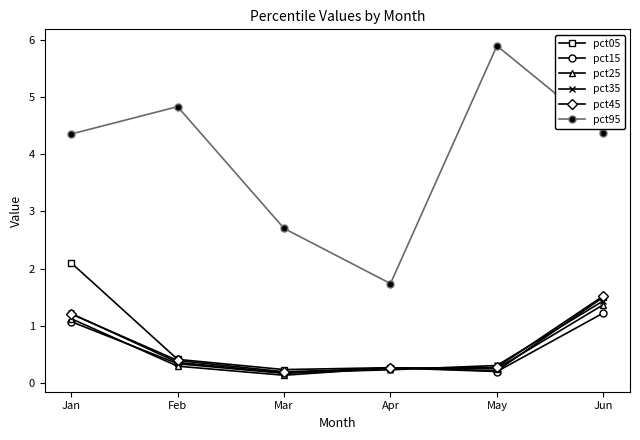

What is the difference between the maximum and minimum values in the pct15 series?

1.1